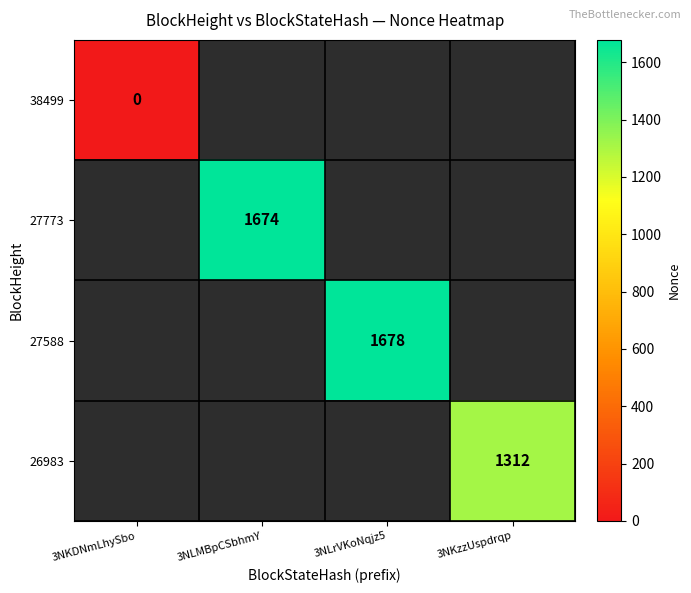

The 27773 series shows 1674.0 at 3NLMBpCSbhmY. True or false?

True